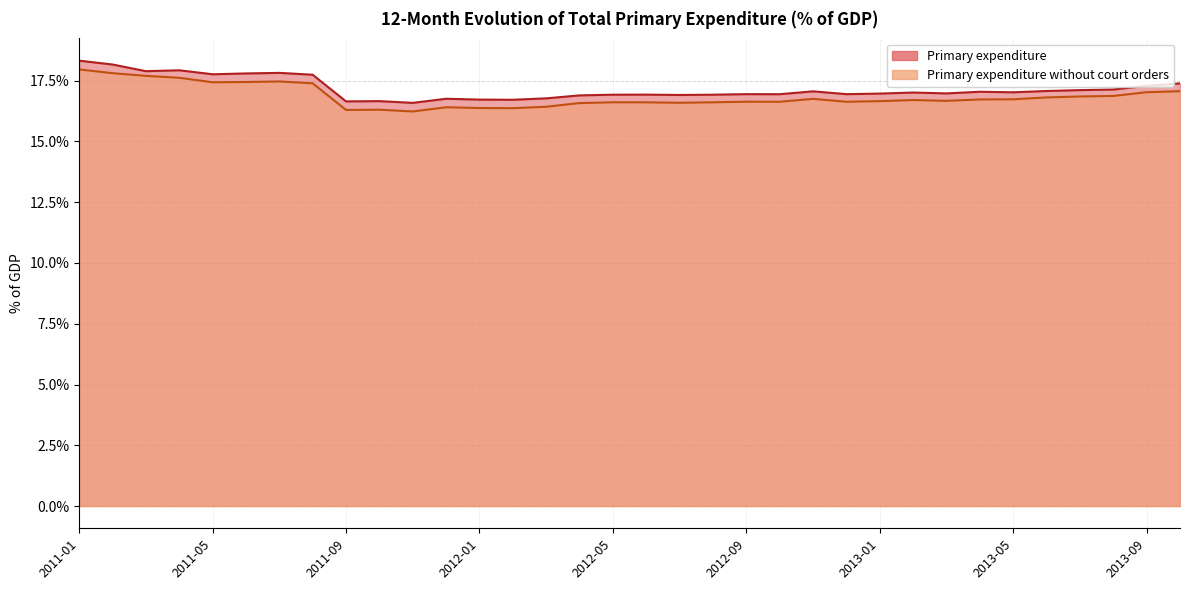

Which series has the largest total across all categories?

Primary expenditure